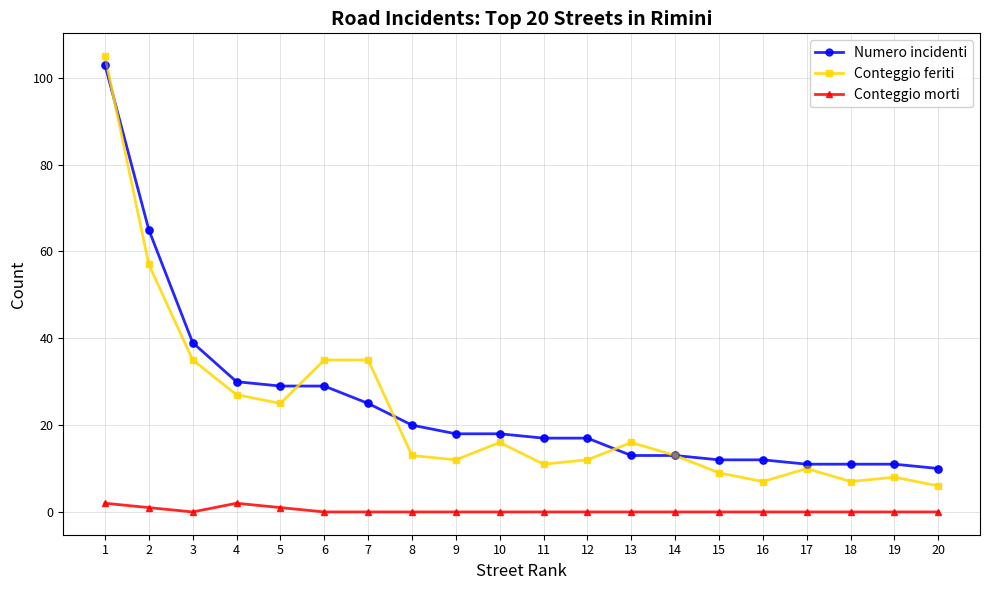

Which series changed the most between 5 and 10?

Numero incidenti